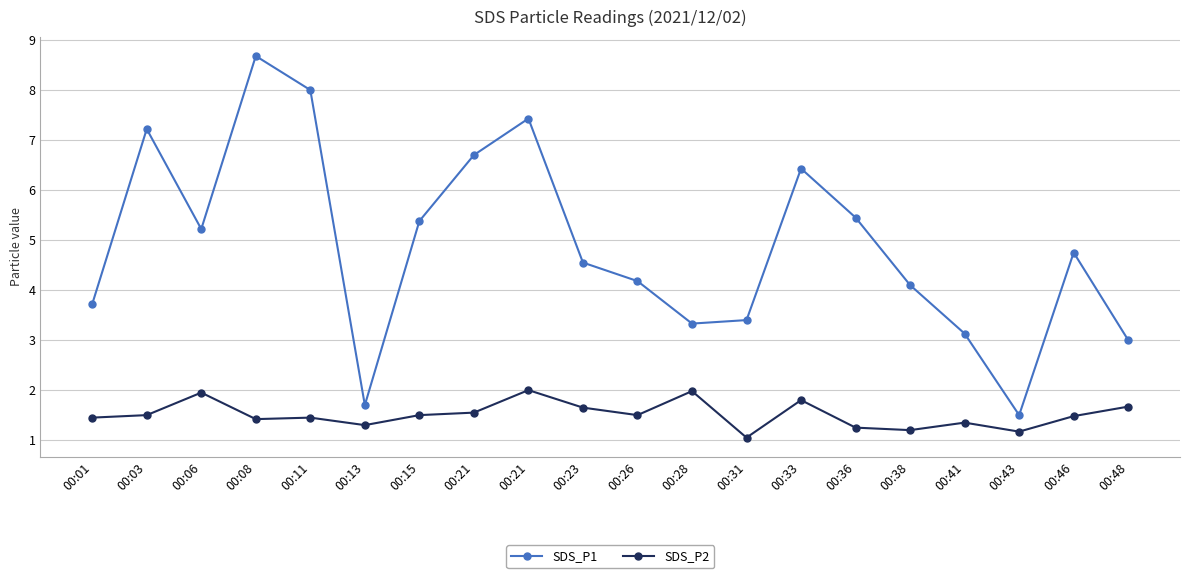

What is the spread (max minus min) of values at 00:06?

3.3